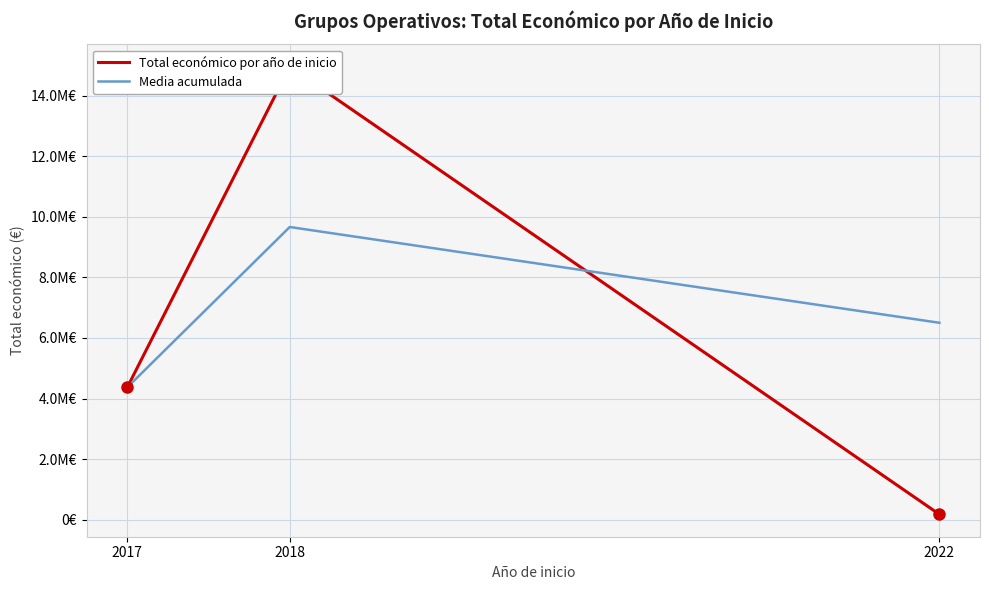

List the series in order of their peak value, lowest first.

Media acumulada, Total económico por año de inicio